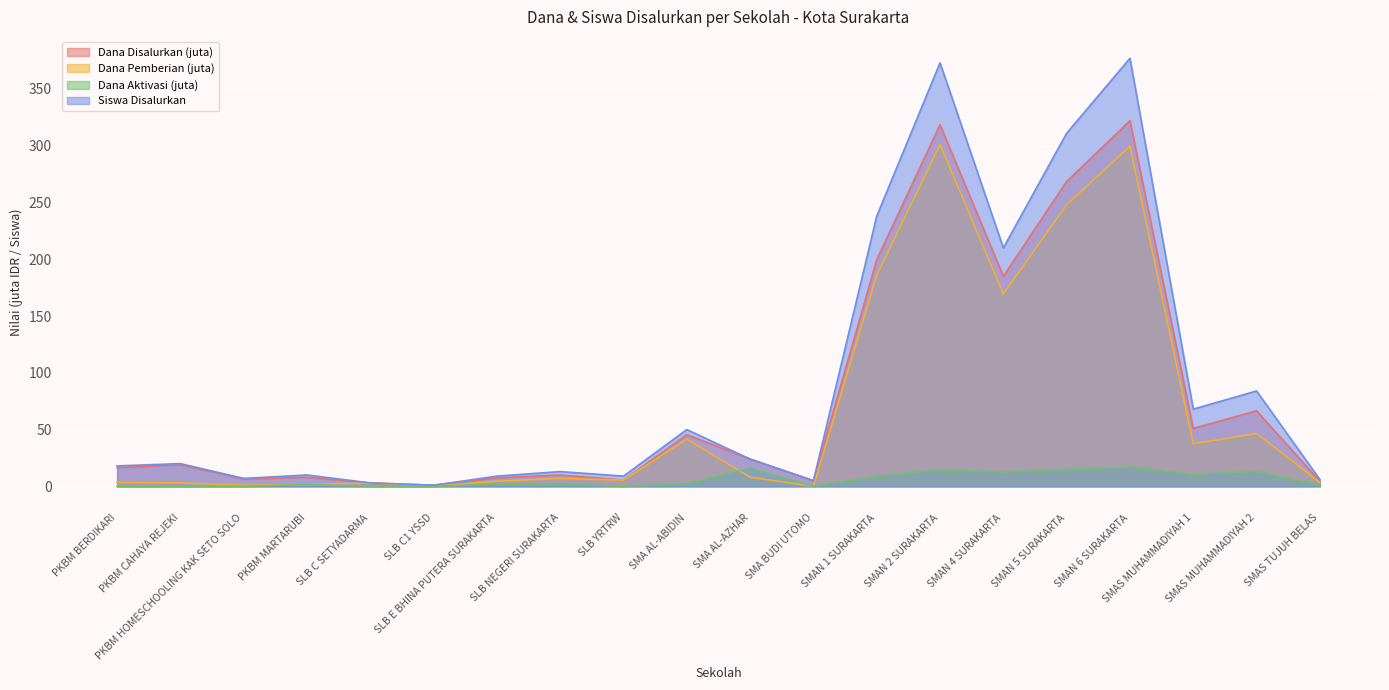

Where is Dana Pemberian nearest to the value 150?

SMAN 4 SURAKARTA